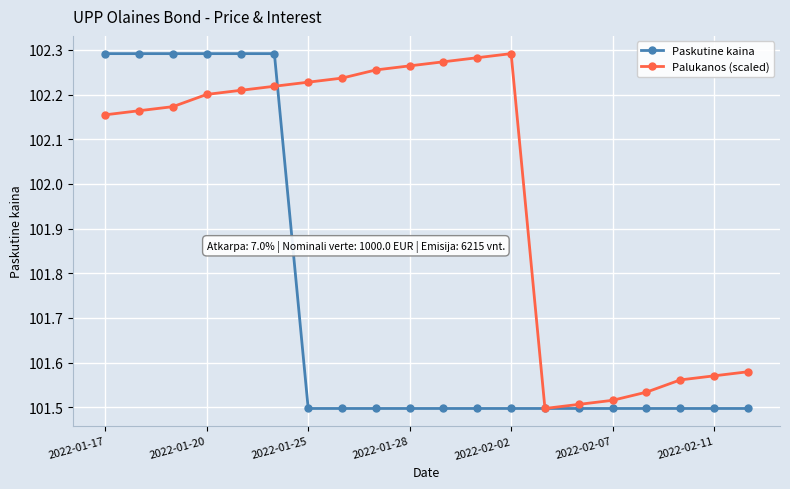

List the series in order of their overall mean, highest first.

Palukanos (scaled), Paskutine kaina